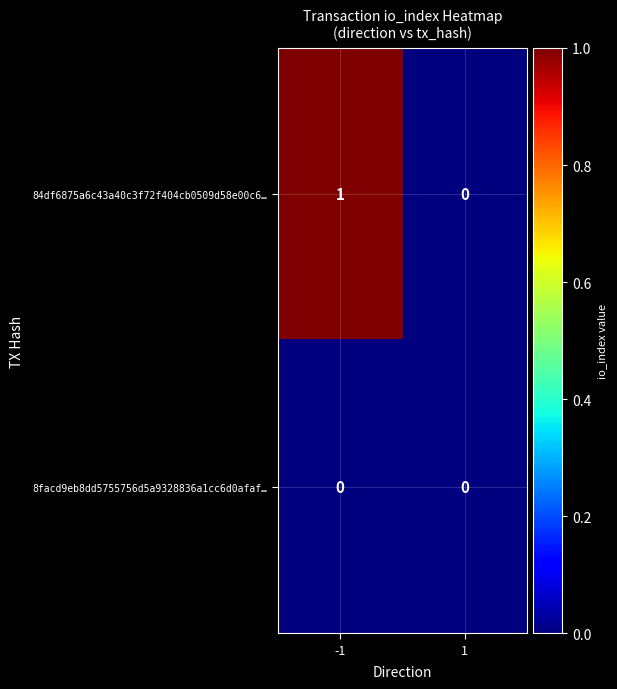

Which series changed the most between -1 and 1?

84df6875a6c43a40c3f72f404cb0509d58e00c6…